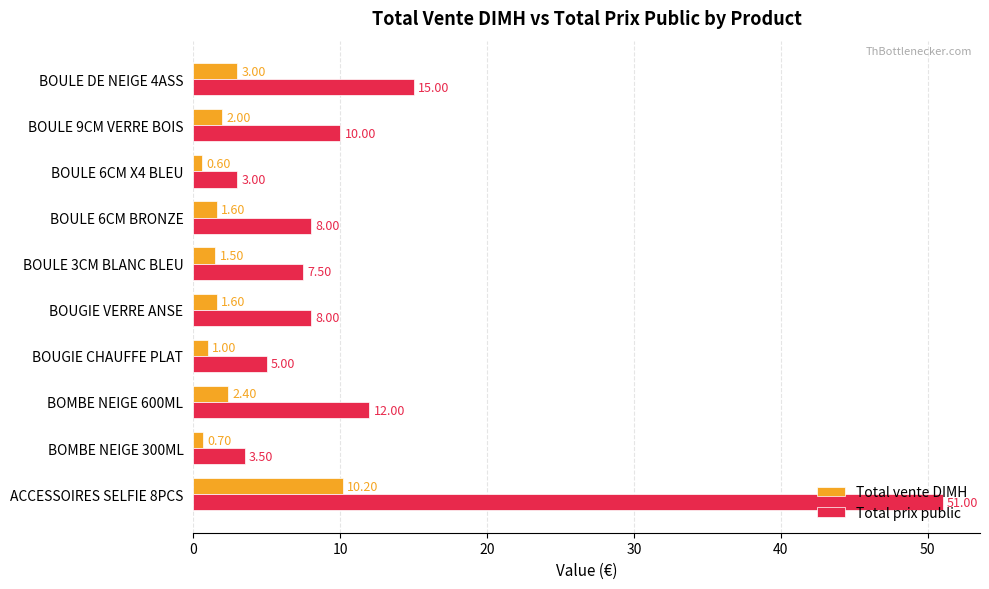

Rank the series by their average value, from highest to lowest.

Total prix public, Total vente DIMH